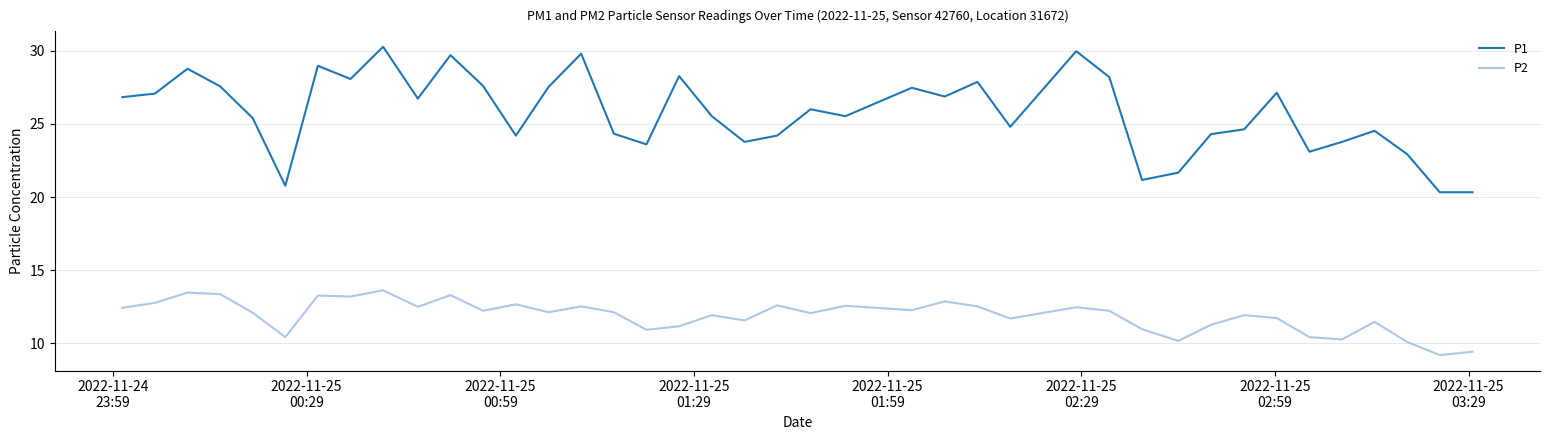

What is the difference between the second highest and minimum values in the P2 series?

4.3